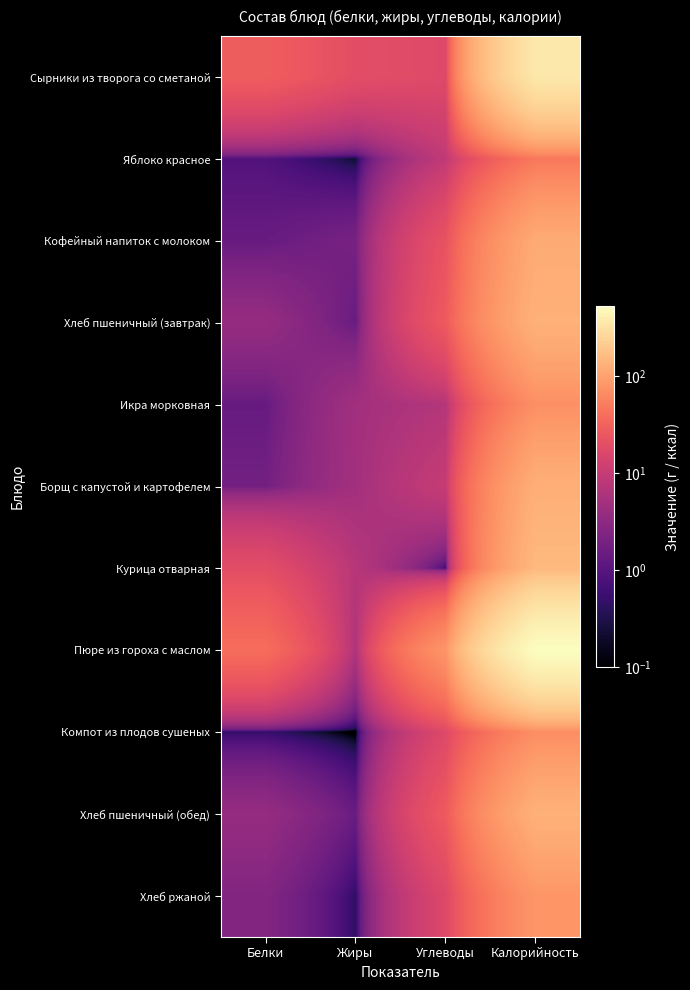

What is the greatest value displayed?

529.4